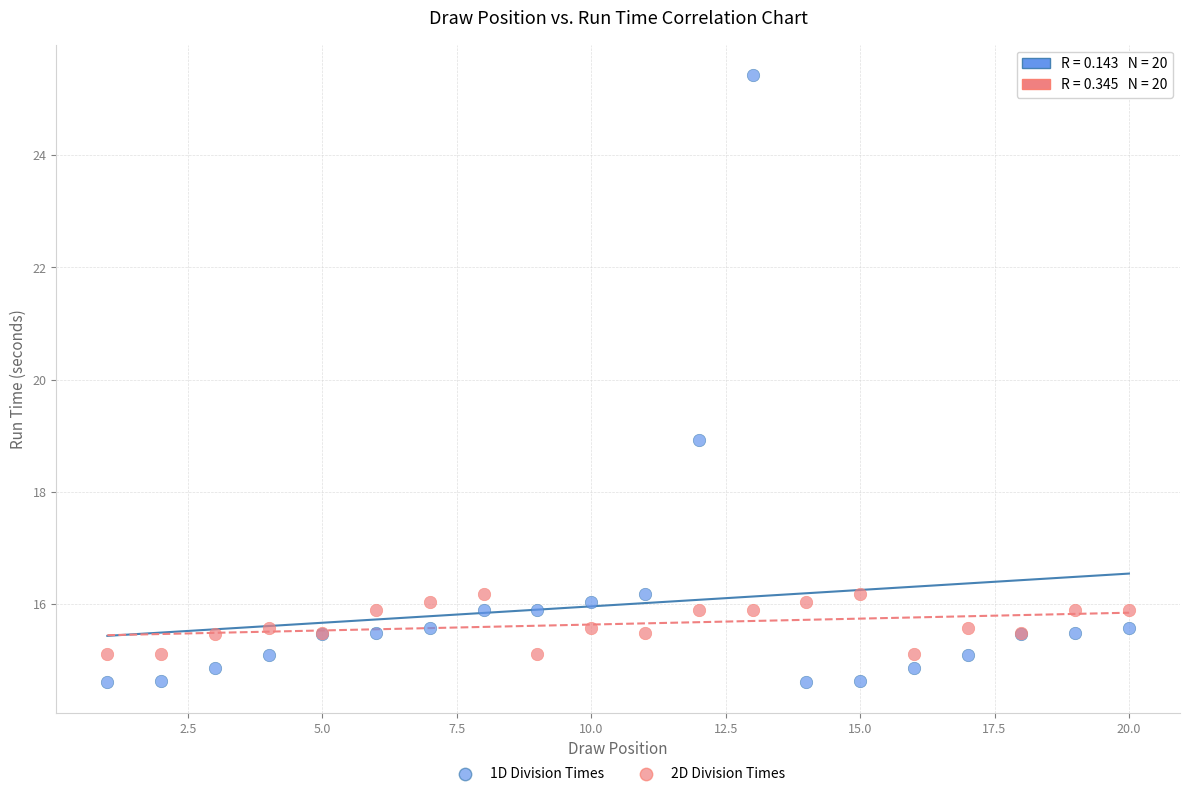

Across all series, what Y value is closest to 20?

18.9